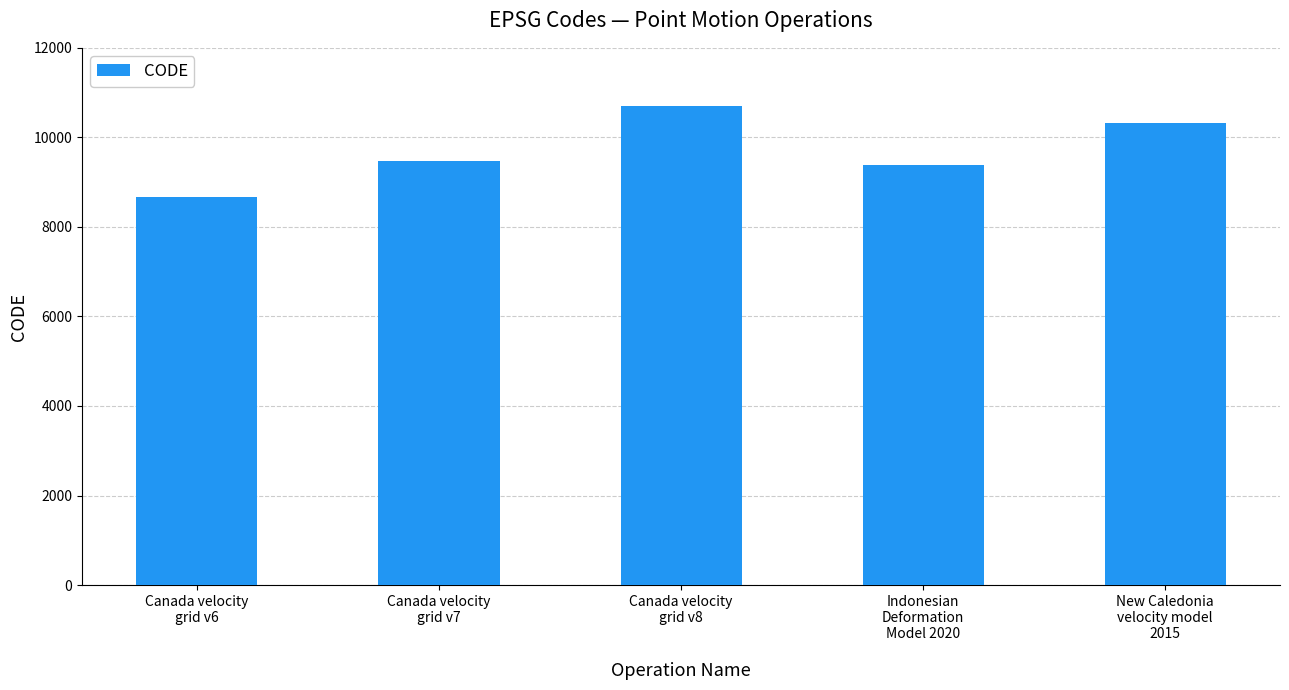

Reading right to left, what are all the values shown in this chart?

New Caledonia
velocity model
2015=10323	Indonesian
Deformation
Model 2020=9375	Canada velocity
grid v8=10707	Canada velocity
grid v7=9483	Canada velocity
grid v6=8676